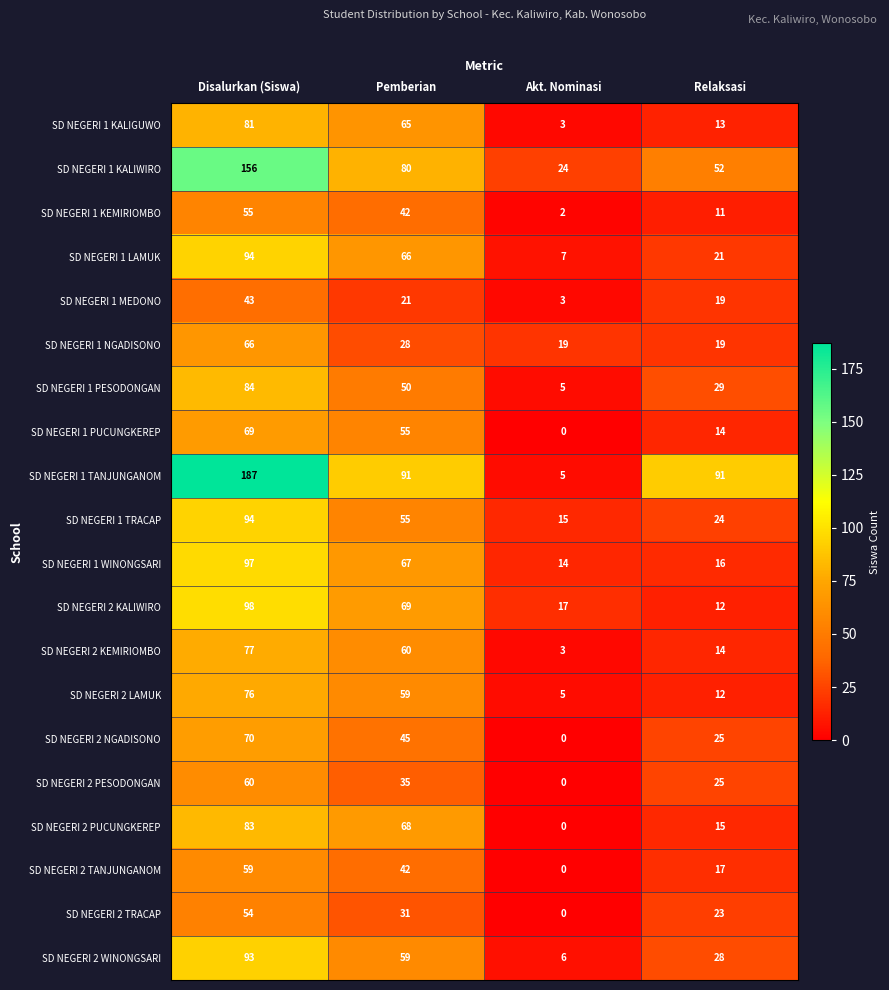

Which series changed the most between Disalurkan (Siswa) and Pemberian?

SD NEGERI 1 TANJUNGANOM